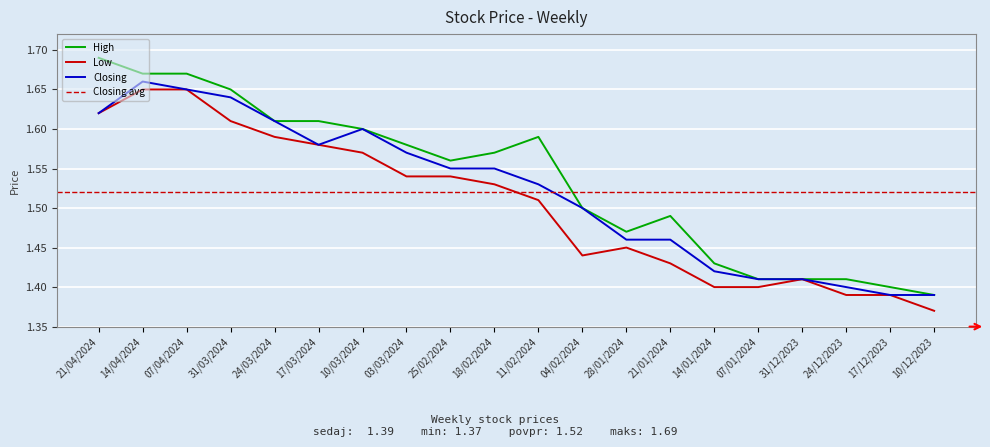

What is the sum of all Closing values?

30.4